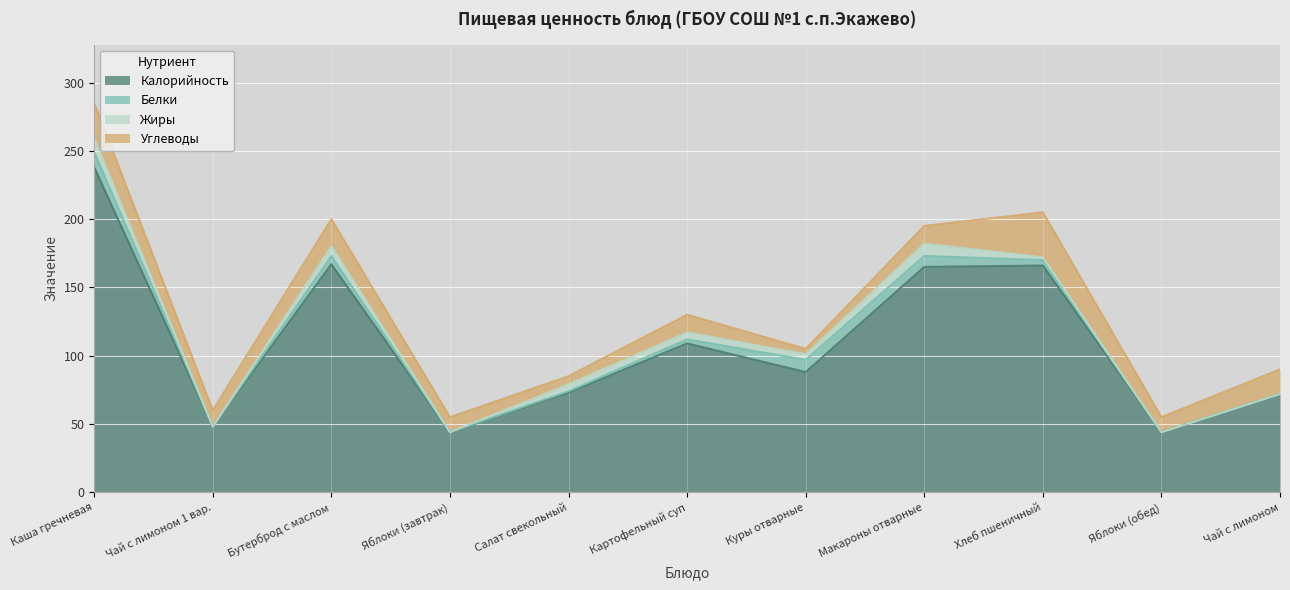

Does the chart display data point markers on the line(s)?

No